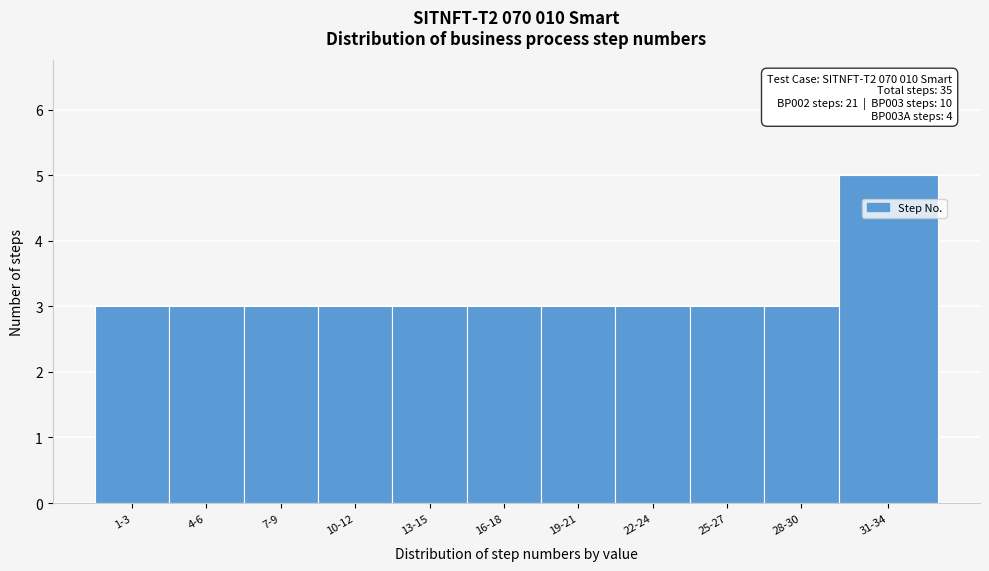

Reading left to right, what are all the values shown in this chart?

1-3=3	4-6=3	7-9=3	10-12=3	13-15=3	16-18=3	19-21=3	22-24=3	25-27=3	28-30=3	31-34=5